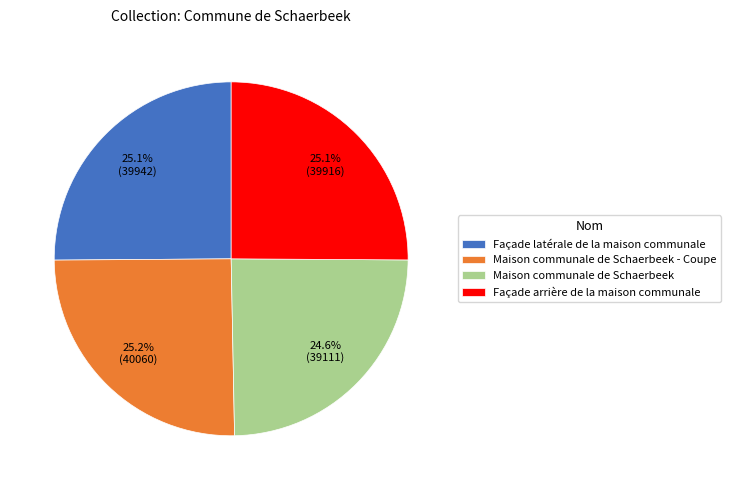

Combined, what portion of the pie is Façade arrière de la maison communale and Maison communale de Schaerbeek - Coupe?

50.3%